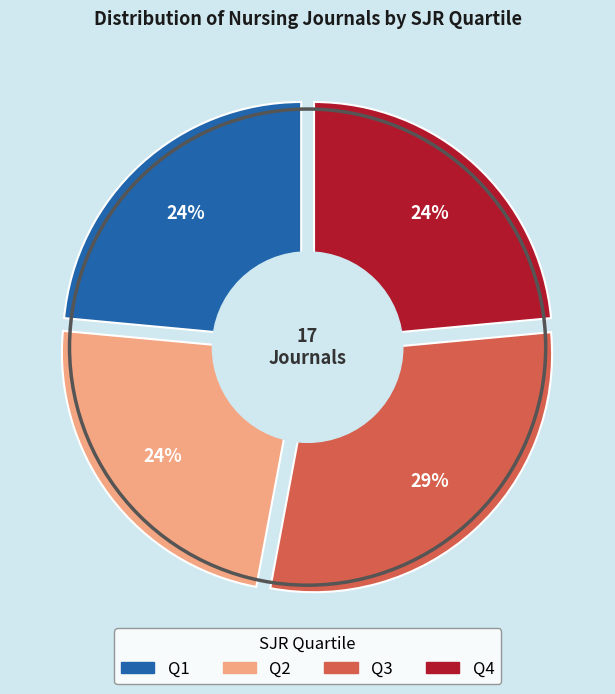

To the nearest percent, what is the difference between the largest and smallest slice percentages?

6%